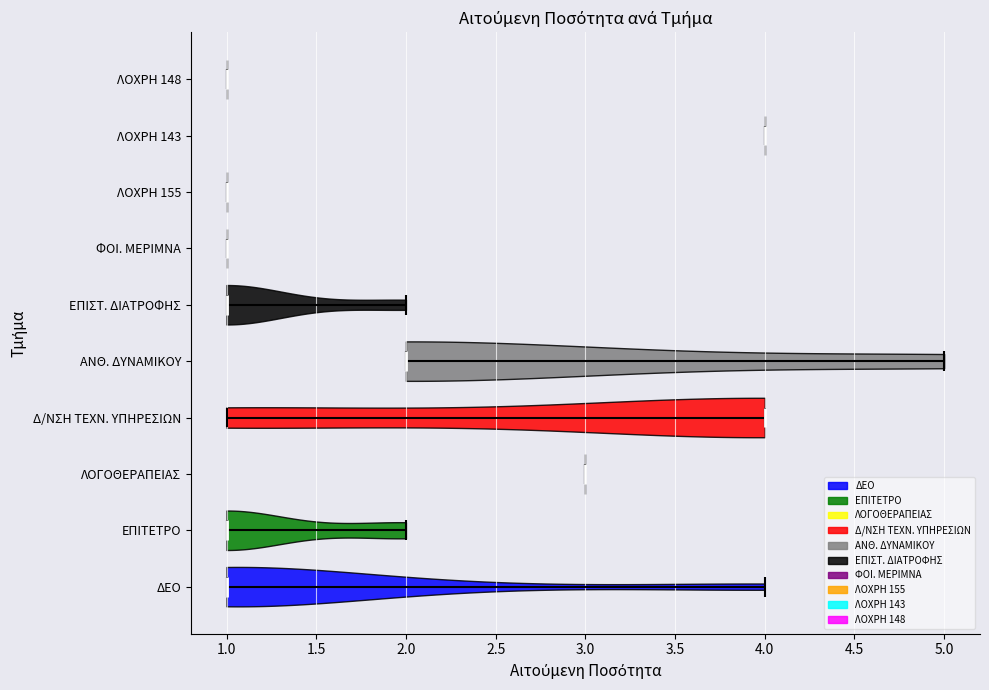

Reading bottom to top, read every violin against the x-axis: where its median line is, and the lowest and highest points it reaches. The values are not printed on the chart, so give them approximately, as read against the axis.

ΔΕΟ: median line 1, lowest point 1, highest point 4
ΕΠΙΤΕΤΡΟ: median line 1, lowest point 1, highest point 2
ΛΟΓΟΘΕΡΑΠΕΙΑΣ: median line 3, lowest point 3, highest point 3
Δ/NΣΗ ΤΕΧΝ. ΥΠΗΡΕΣΙΩΝ: median line 4, lowest point 1, highest point 4
ΑΝΘ. ΔΥΝΑΜΙΚΟΥ: median line 2, lowest point 2, highest point 5
ΕΠΙΣΤ. ΔΙΑΤΡΟΦΗΣ: median line 1, lowest point 1, highest point 2
ΦΟΙ. ΜΕΡΙΜΝΑ: median line 1, lowest point 1, highest point 1
ΛΟΧΡΗ 155: median line 1, lowest point 1, highest point 1
ΛΟΧΡΗ 143: median line 4, lowest point 4, highest point 4
ΛΟΧΡΗ 148: median line 1, lowest point 1, highest point 1